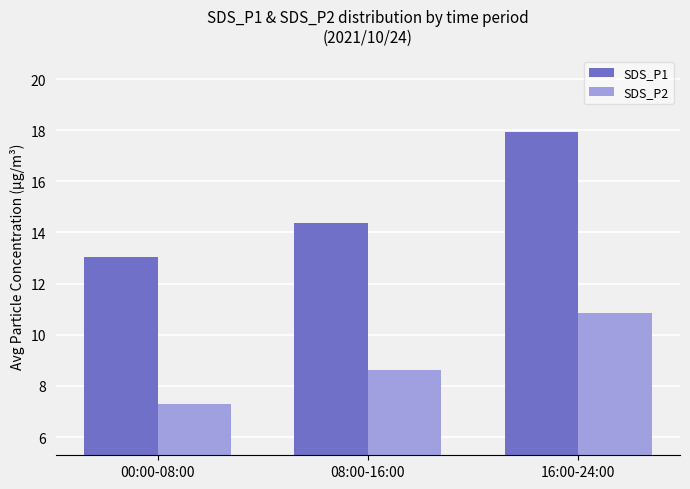

What value does the SDS_P2 series have at 00:00-08:00?

7.3